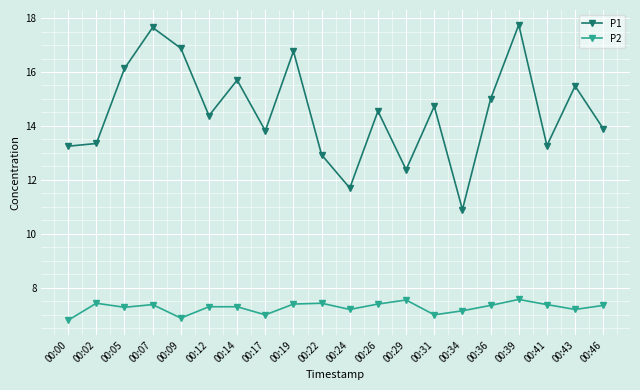

Which series changed the most between 00:07 and 00:26?

P1